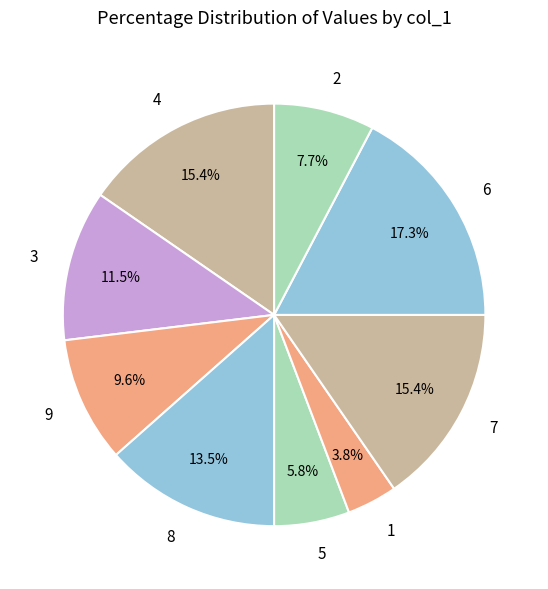

Which has a higher value, 1 or 7?

7